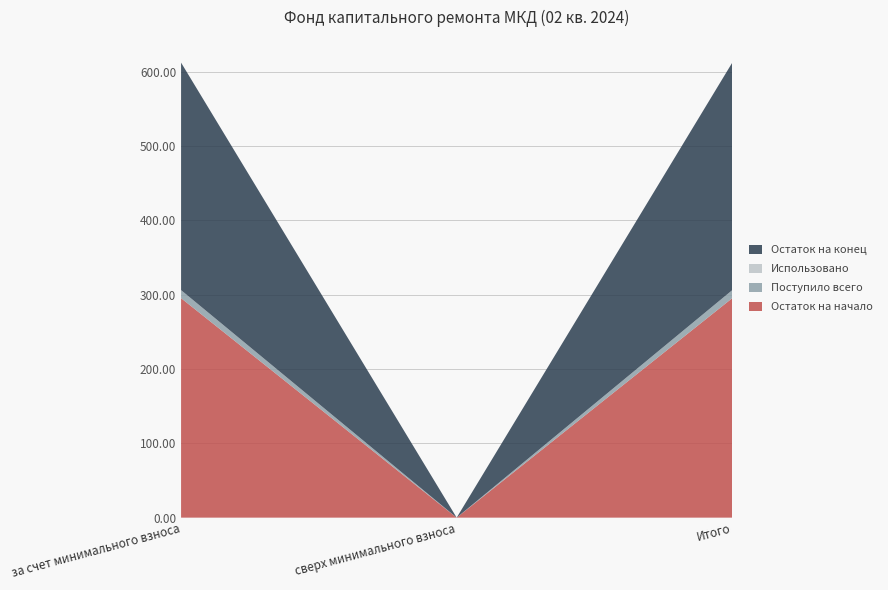

The Остаток на начало series shows -196.7 at сверх минимального взноса. True or false?

False